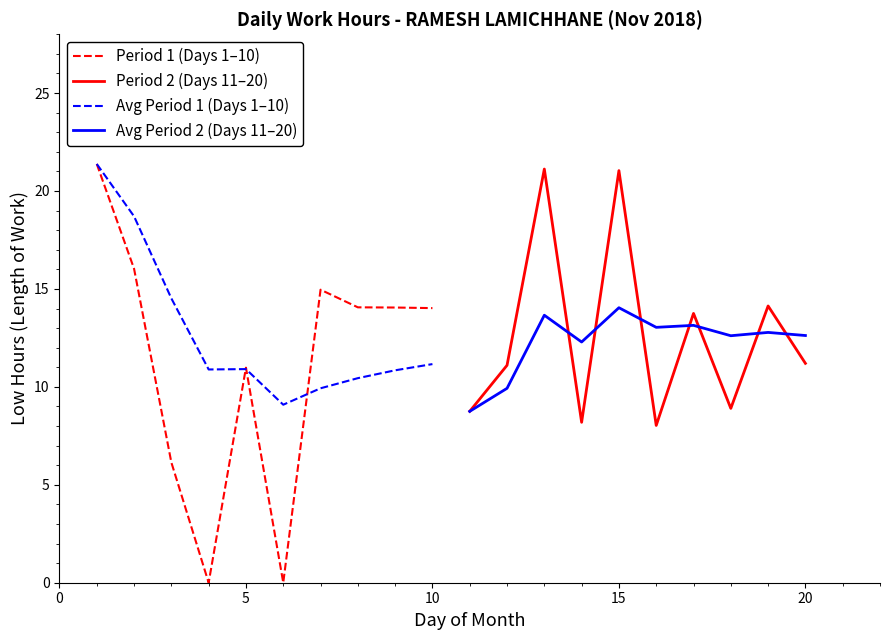

How many times do Period 2 (Days 11–20) and Avg Period 2 (Days 11–20) cross each other?

7